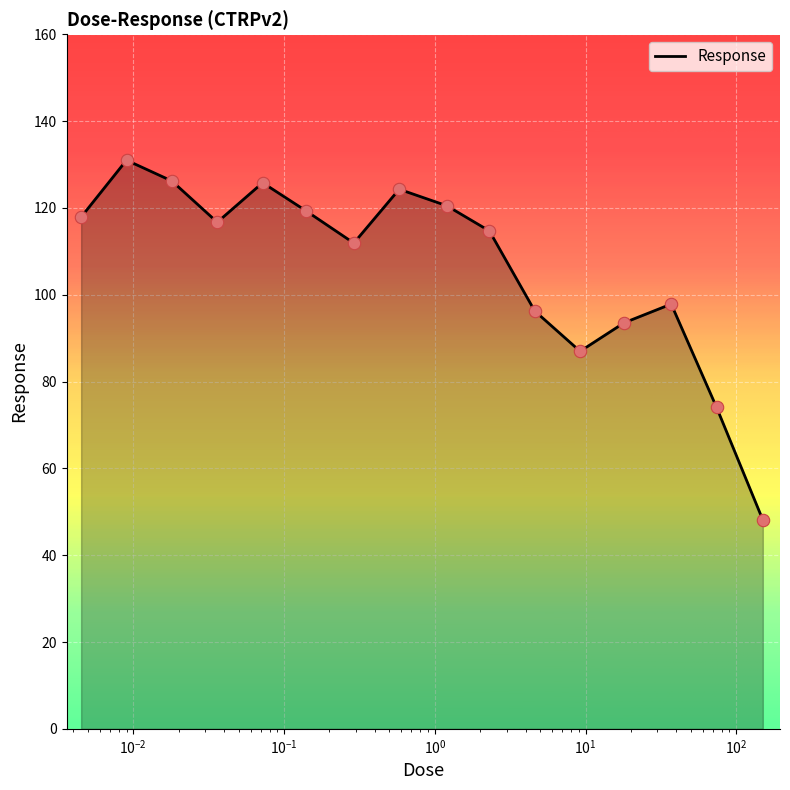

What is the maximum value shown in the chart?

131.0